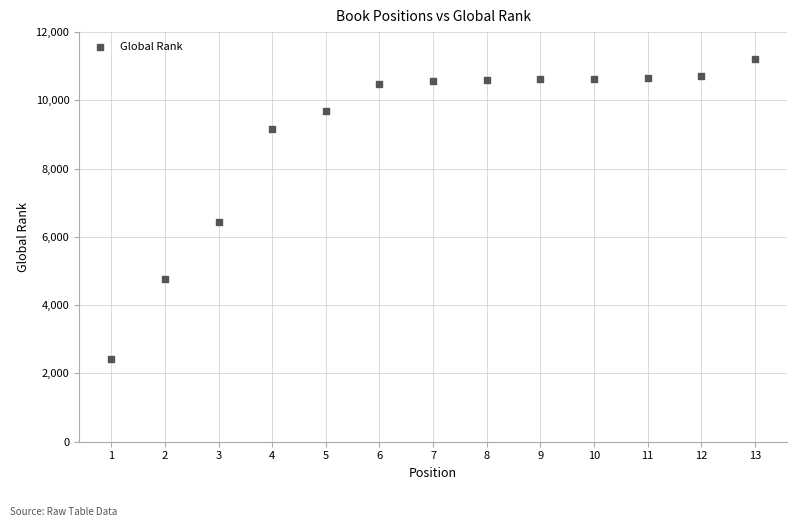

What is the range of Y values (max minus min)?

8783